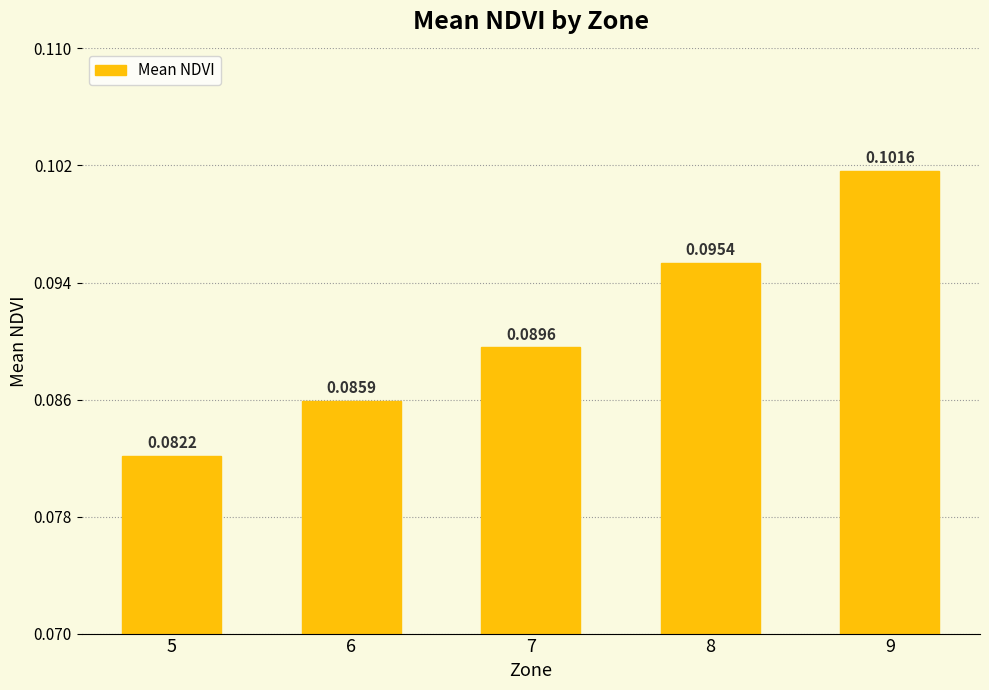

Count the number of categories in the chart.

5